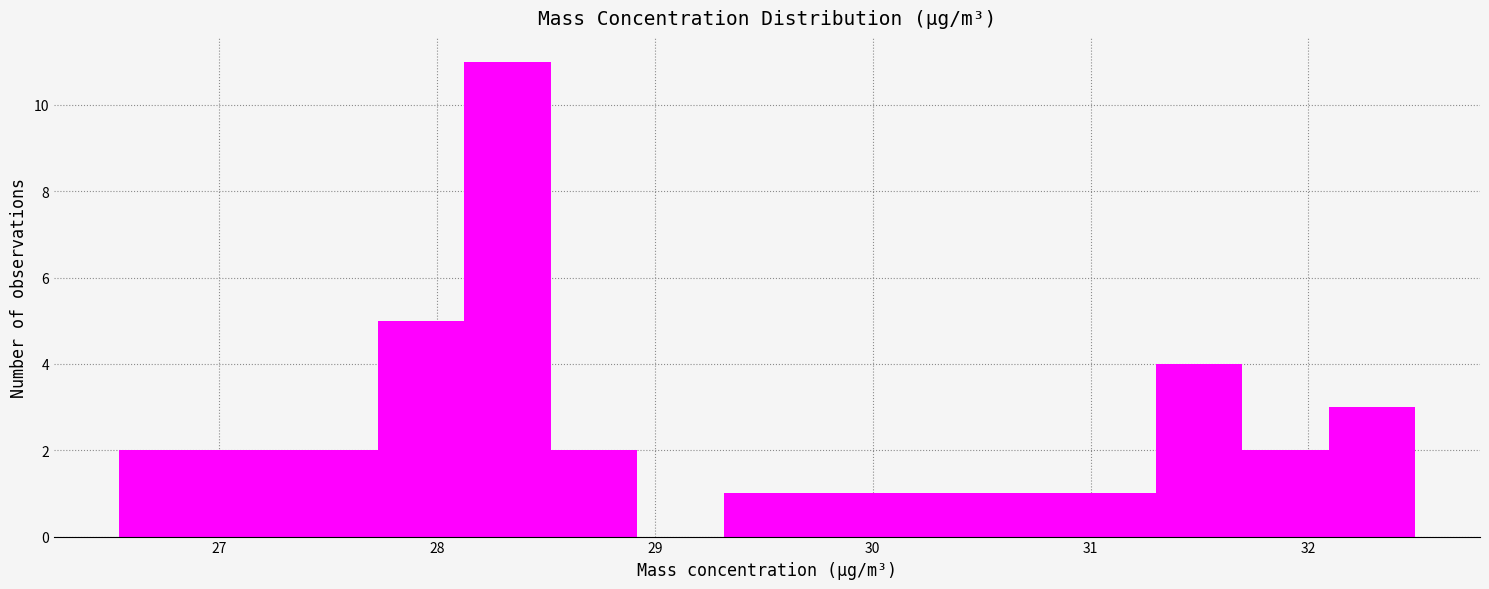

Around what value on the x-axis is the tallest bar? Give the approximate position of its centre, as read against the axis.

28.3